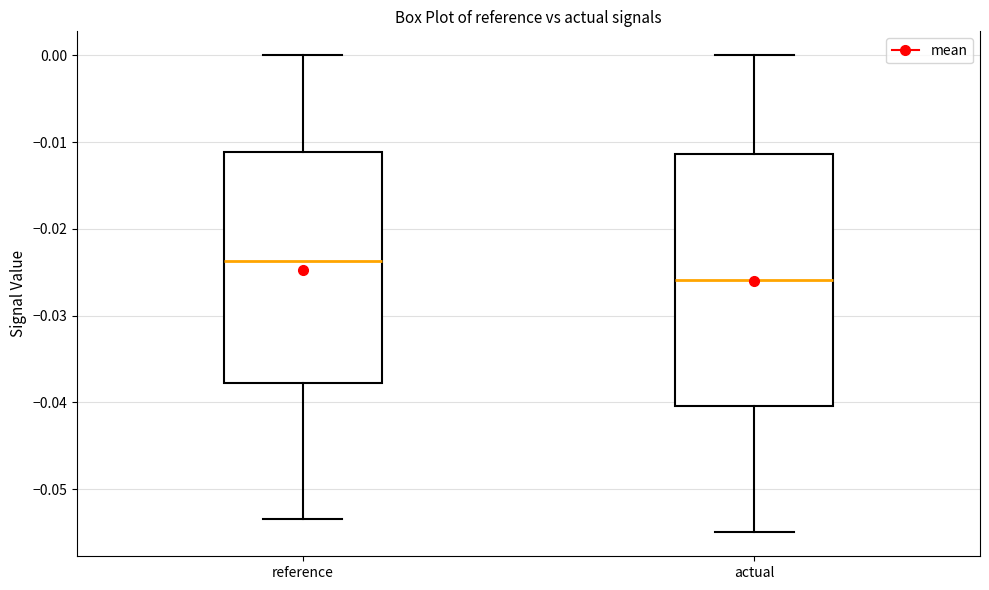

Which box has the lowest median line?

actual